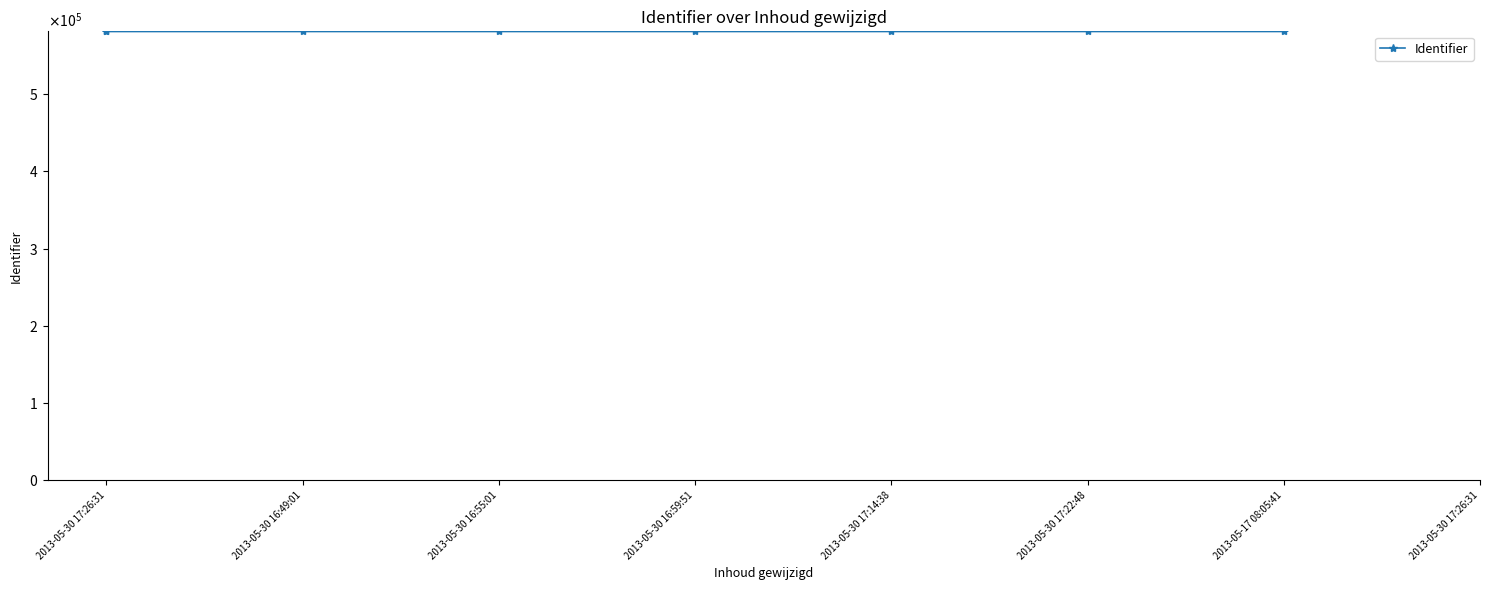

List the labels in order of value, smallest first.

2013-05-30 17:26:31, 2013-05-30 16:49:01, 2013-05-30 16:55:01, 2013-05-30 16:59:51, 2013-05-30 17:14:38, 2013-05-30 17:22:48, 2013-05-17 08:05:41, 2013-05-30 17:26:31